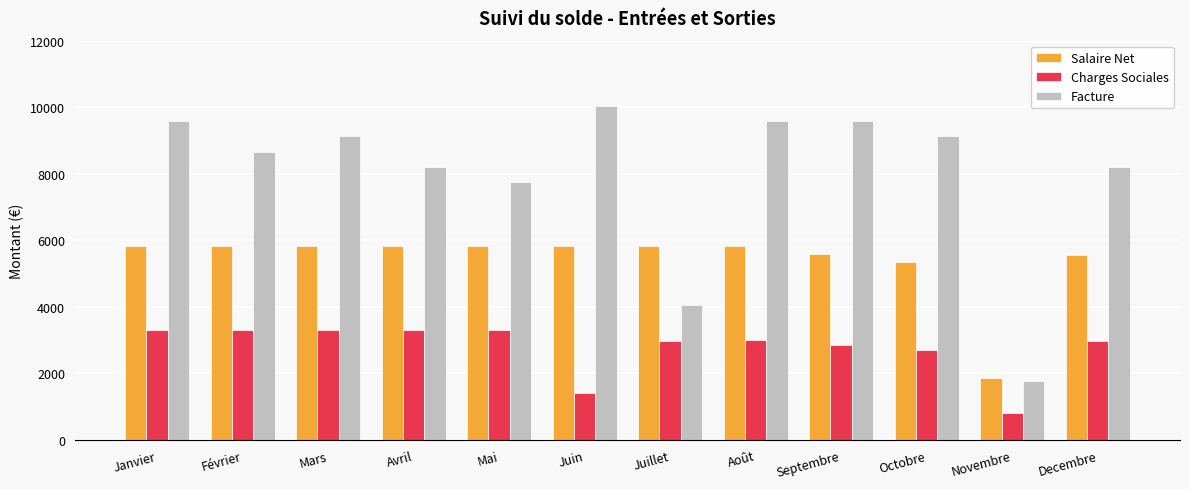

How many groups of bars are there?

12